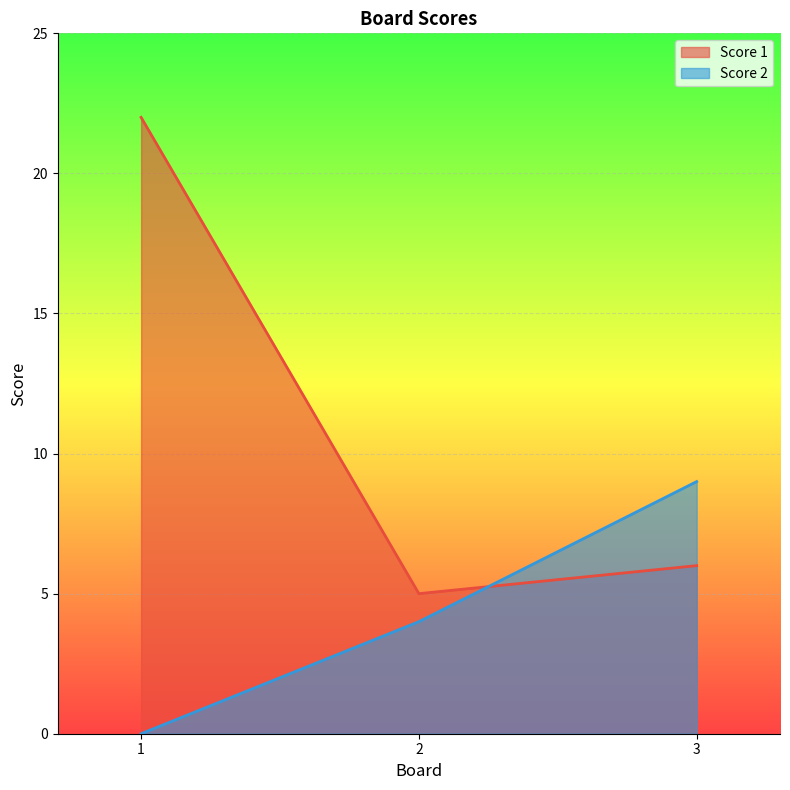

At which label is Score 1 closest to 13?

3